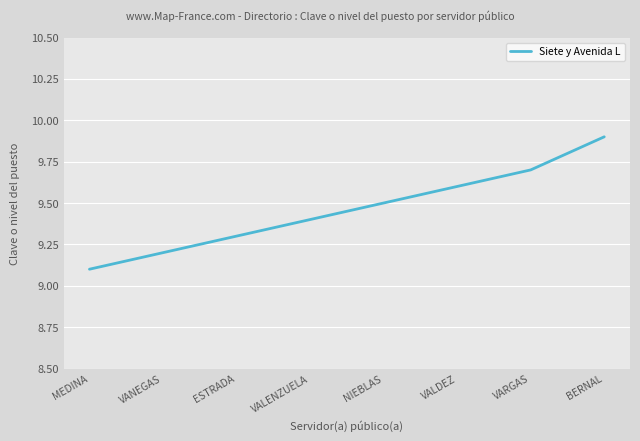

List the labels in order of value, smallest first.

MEDINA, VANEGAS, ESTRADA, VALENZUELA, NIEBLAS, VALDEZ, VARGAS, BERNAL